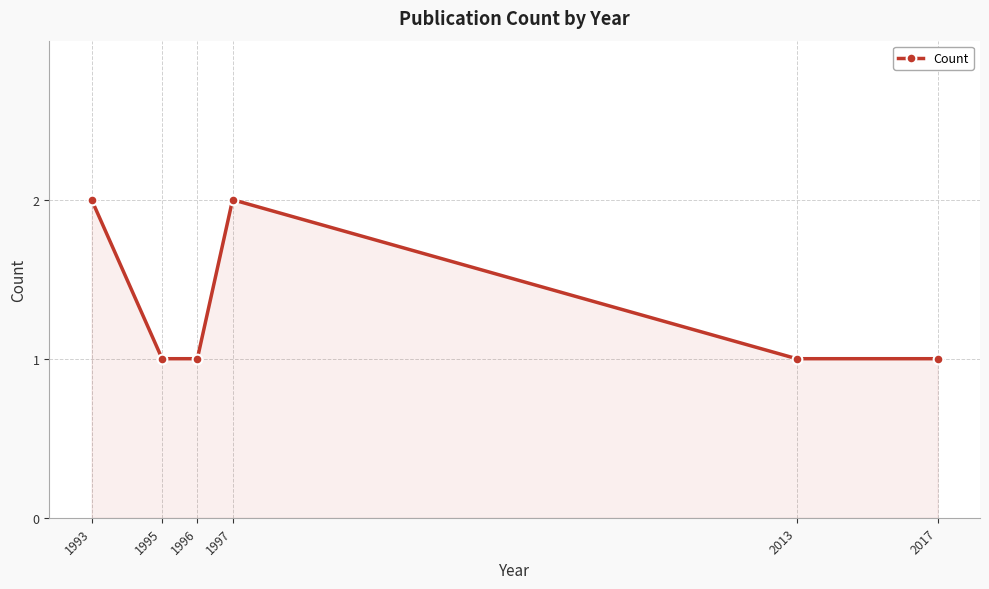

True or false: the data has more than 2 interior local peaks.

False